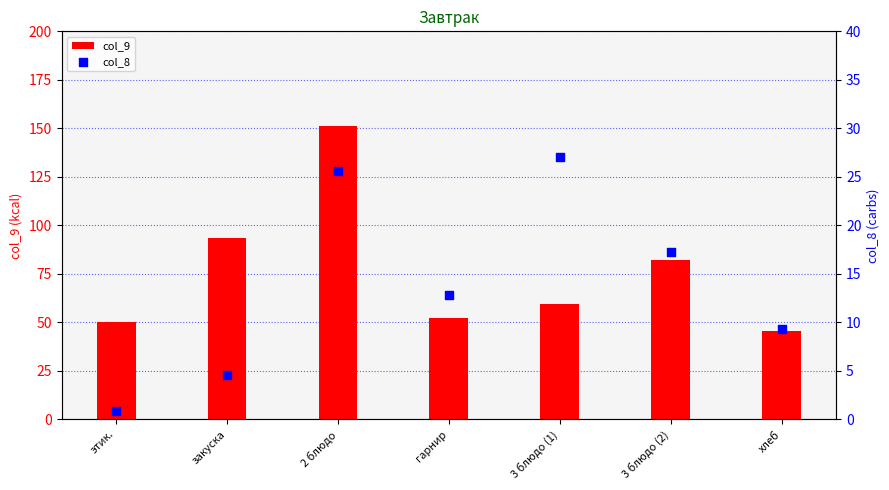

At how many categories does at least one series exceed 67?

3